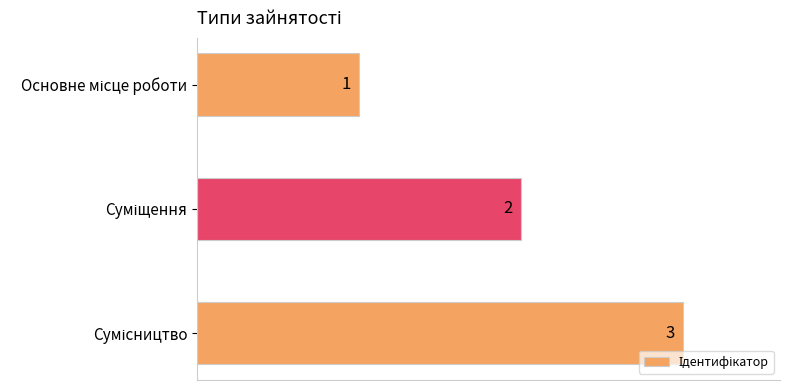

Count the values in the range 1 to 3.

3